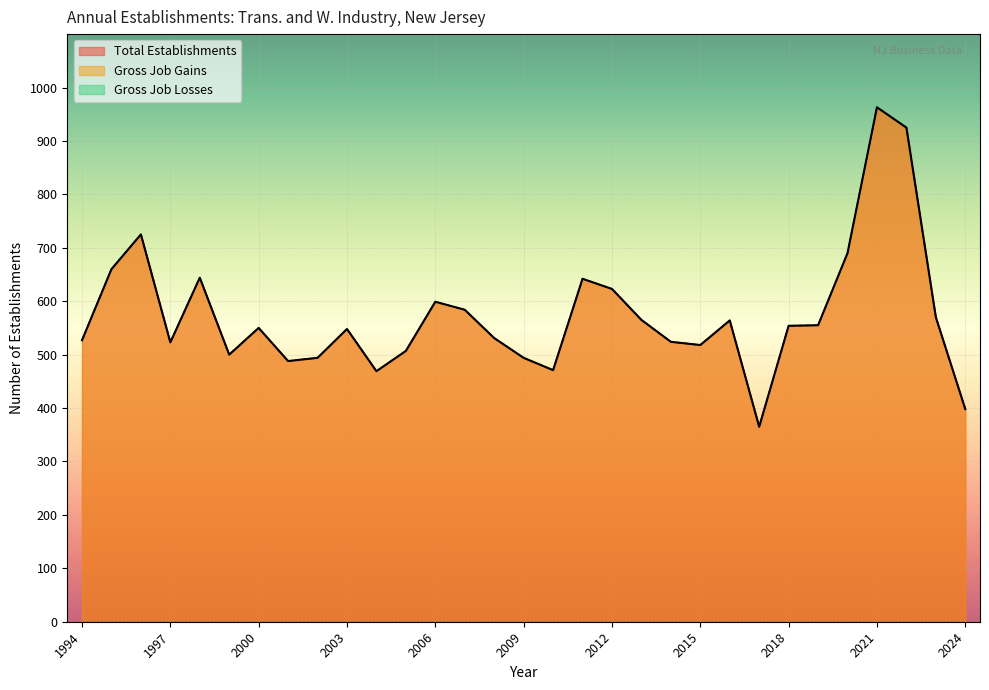

Does the chart display data point markers on the line(s)?

No